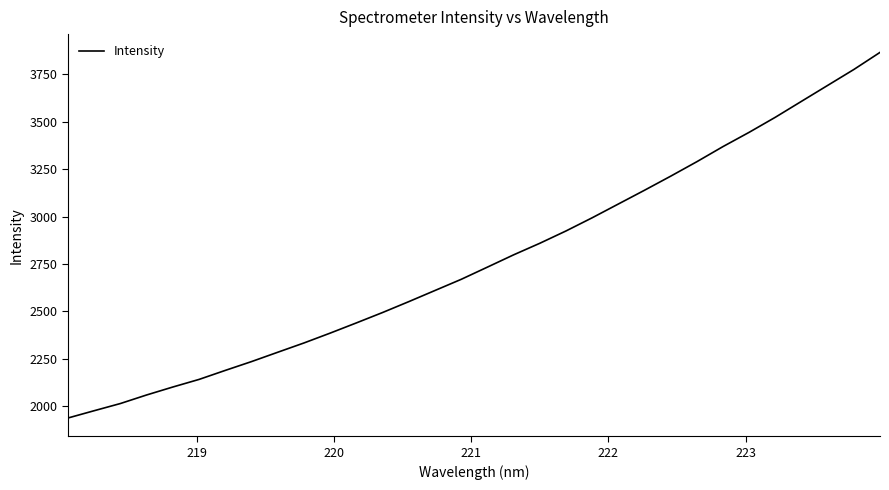

What is the greatest value displayed?

3864.9